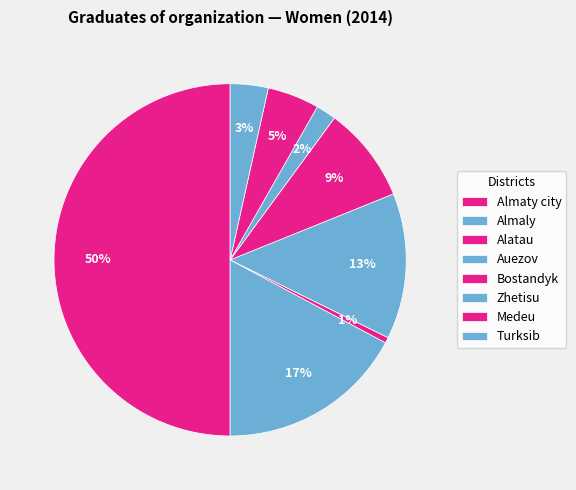

What is the ratio of the value at Almaty city to the value at Alatau?

96.5